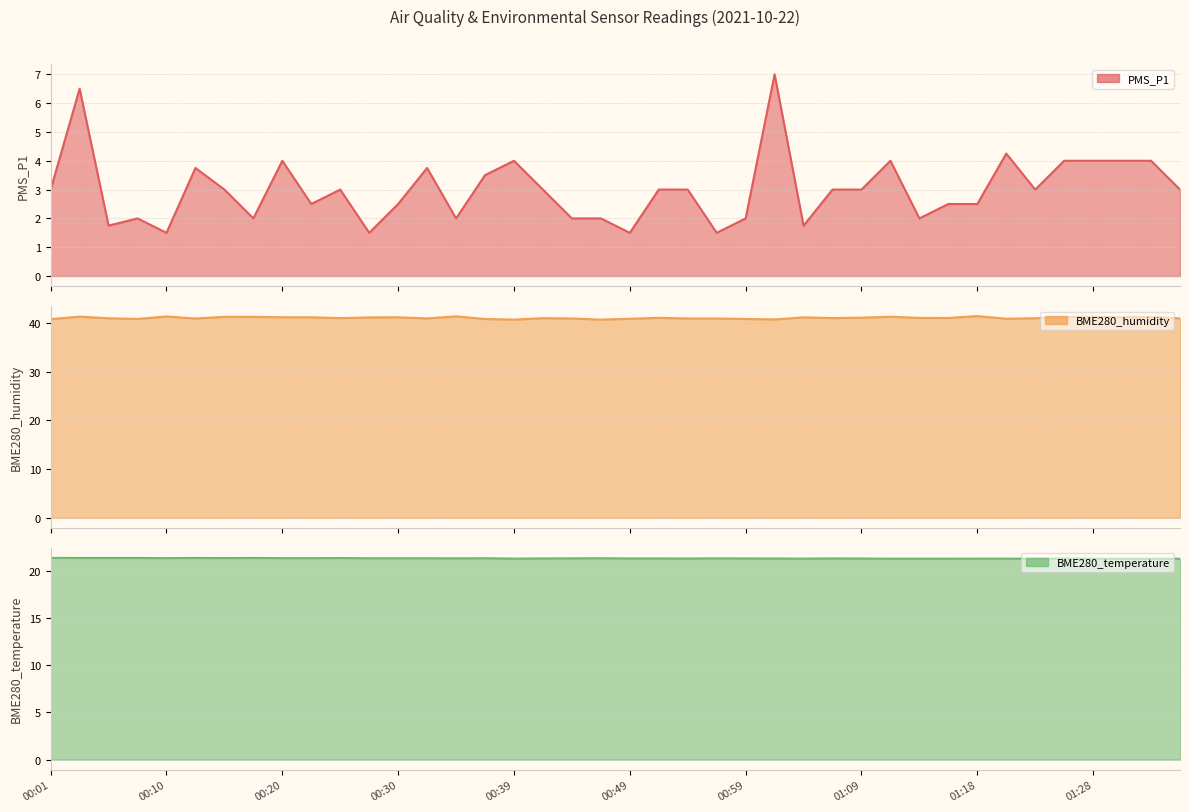

What is the sum of the BME280_temperature values at 00:27 and 01:35?

42.5